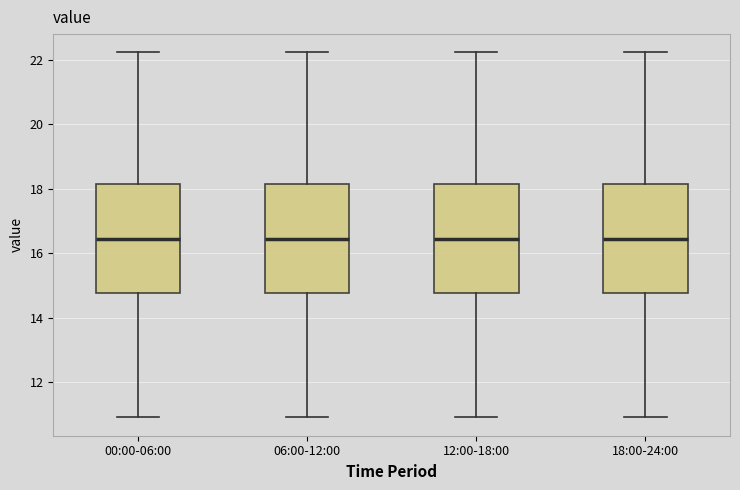

Where is the upper edge of the box for 06:00-12:00 on the y-axis? The values are not printed on the chart, so give them approximately, as read against the axis.

18.2